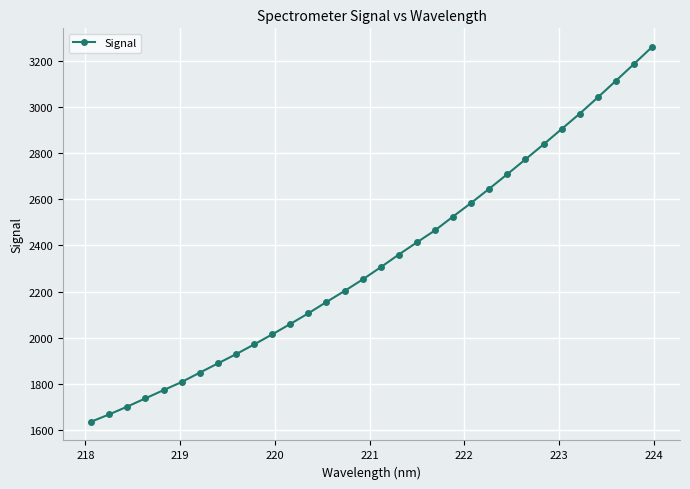

What is the value of the 31st point from the left?

3185.9